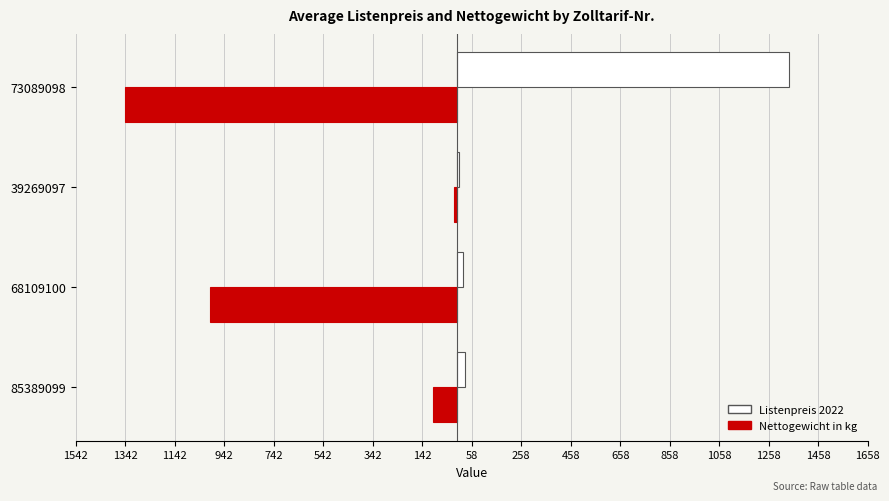

What are all the series names shown in the legend?

Listenpreis 2022, Nettogewicht in kg